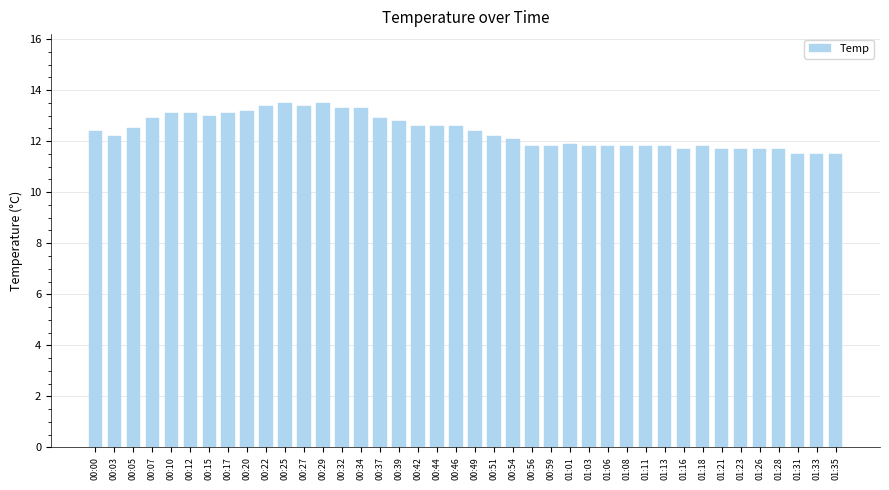

What is the label of the 22nd bar from the left?

00:51